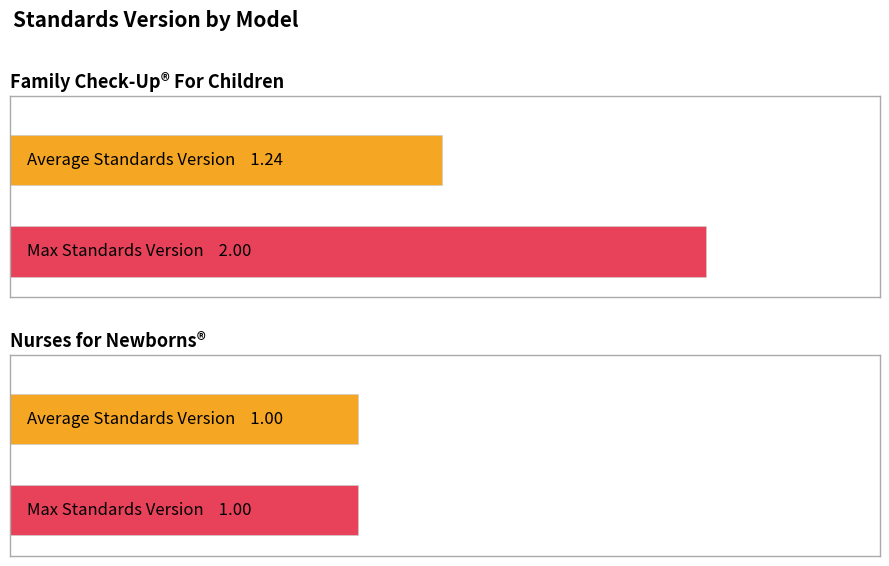

Rank the series by their average value, from lowest to highest.

Average Standards Version, Max Standards Version